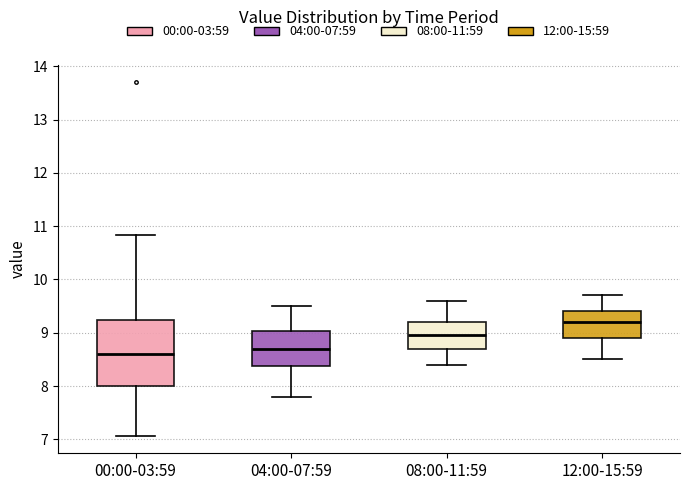

Where does the median line of the box for 04:00-07:59 sit on the y-axis? The values are not printed on the chart, so give them approximately, as read against the axis.

8.7